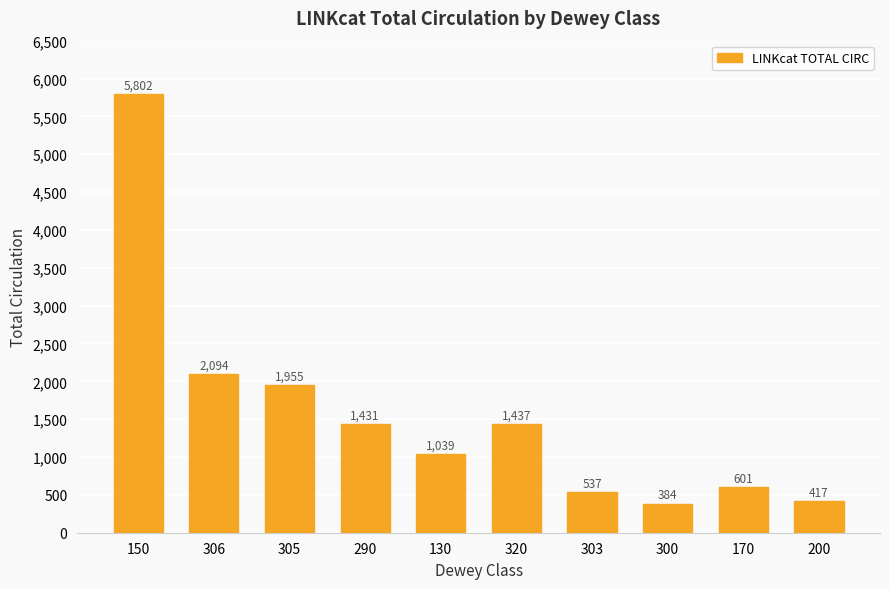

What is the value of the 3rd bar from the left?

1955